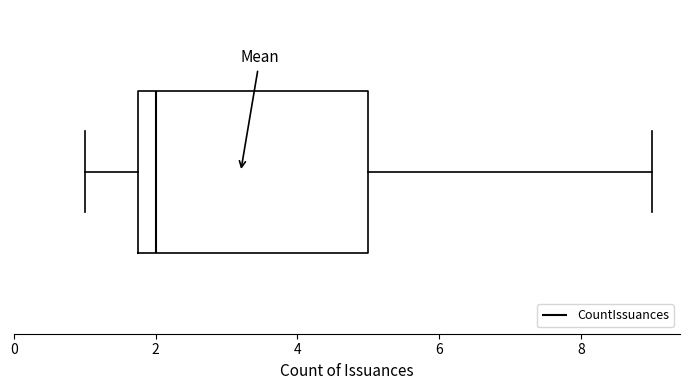

Read this box plot against the x-axis: the position of the median line, the range covered by the box, and the ends of both whiskers. The values are not printed on the chart, so give them approximately, as read against the axis.

median 2.0, box 1.8 to 5.0, whiskers 1.0 to 9.0